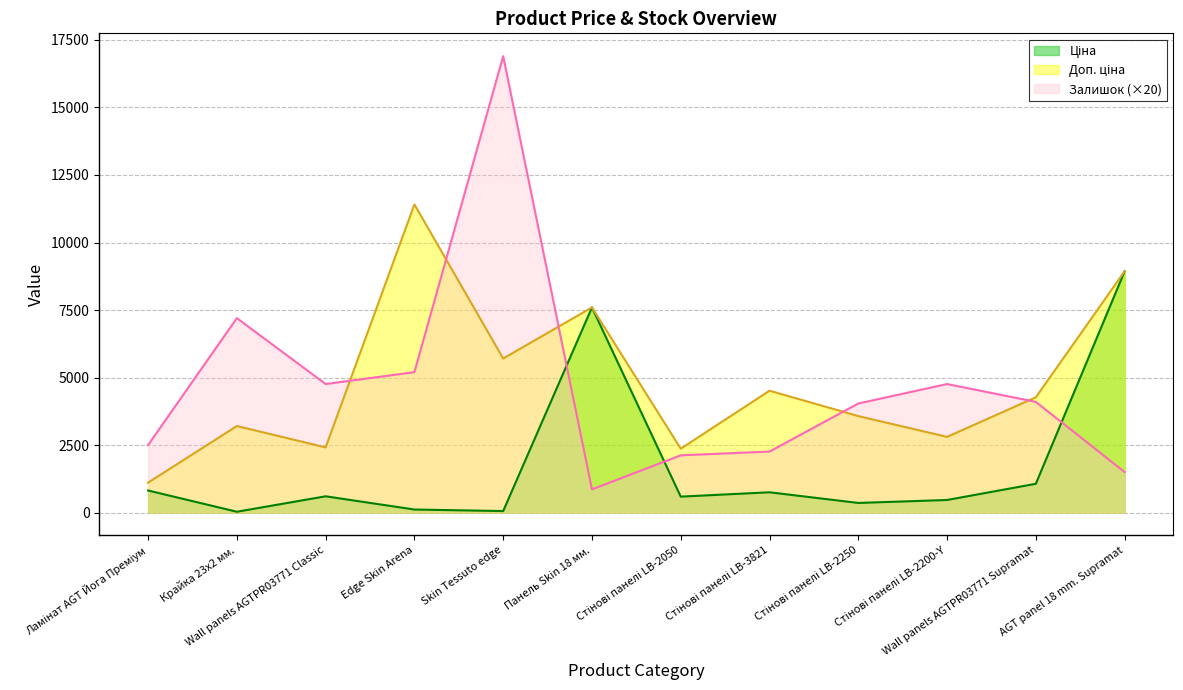

Is the value of Залишок at Стінові панелі LB-2050 greater than the value of Доп. ціна at Стінові панелі LB-2250?

No